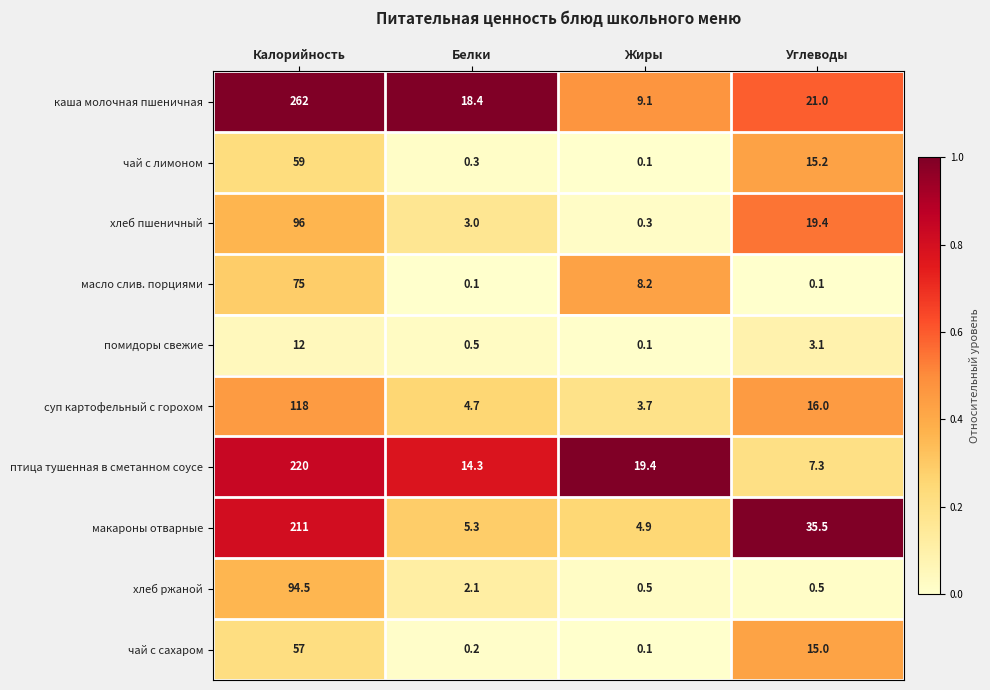

Which series has the largest range (max minus min)?

каша молочная пшеничная